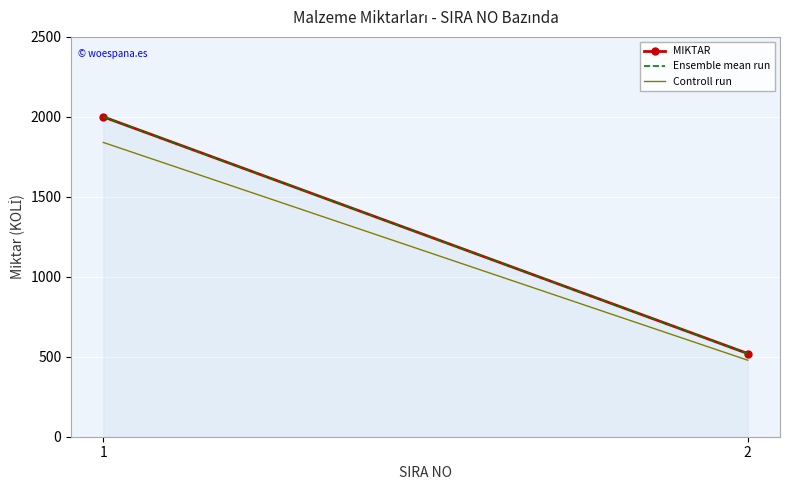

What is the sum of all Controll run values?

2318.4